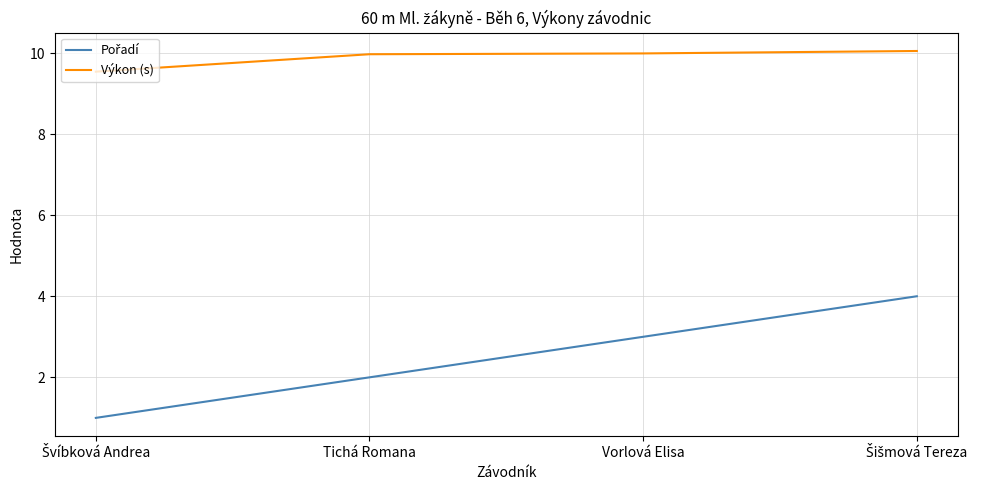

True or false: Výkon (s) has more than 2 interior local peaks.

False